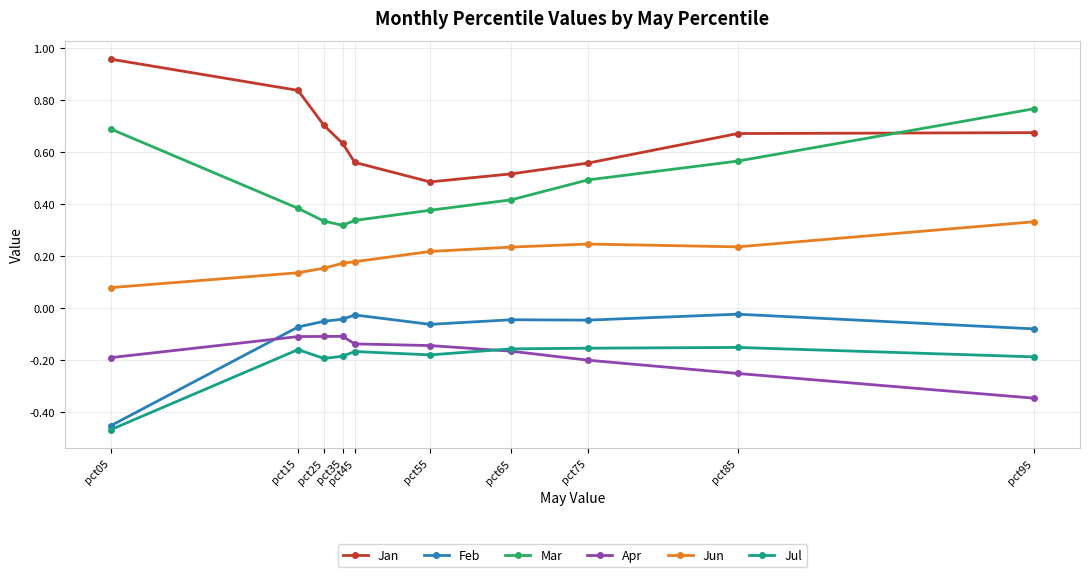

True or false: Jul has more than 0 points higher than both neighbors.

True